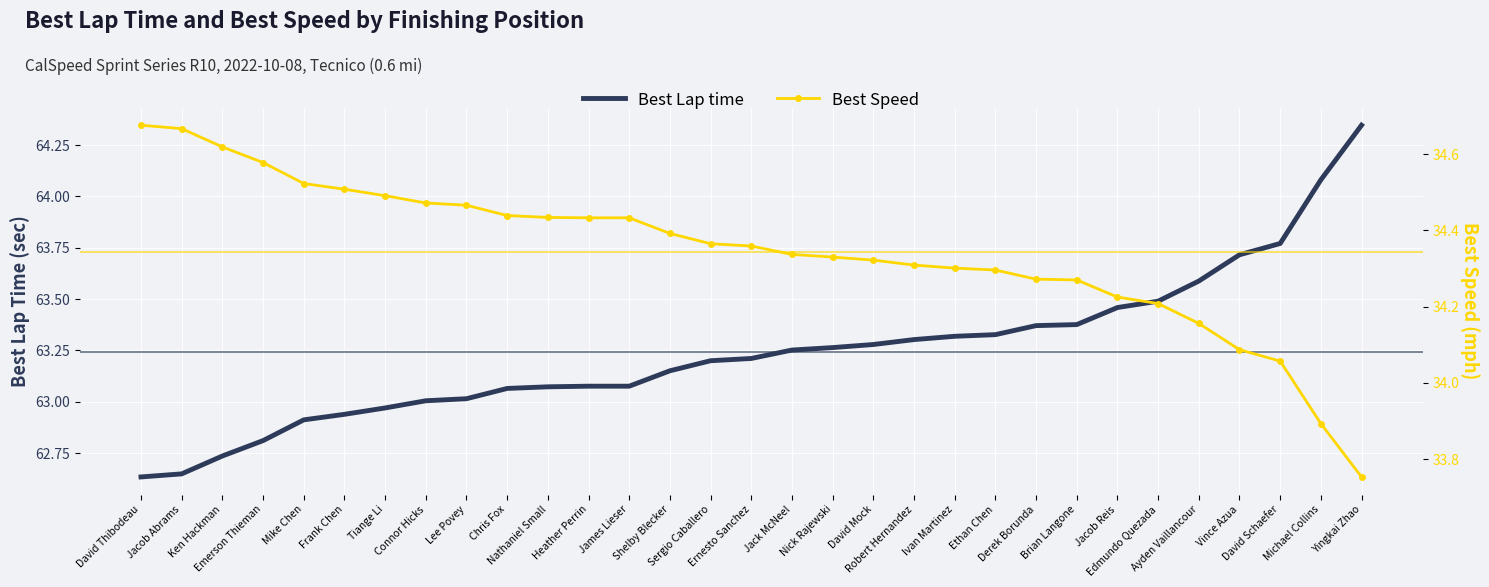

At which category does the chart reach its peak across all series?

Yingkai Zhao